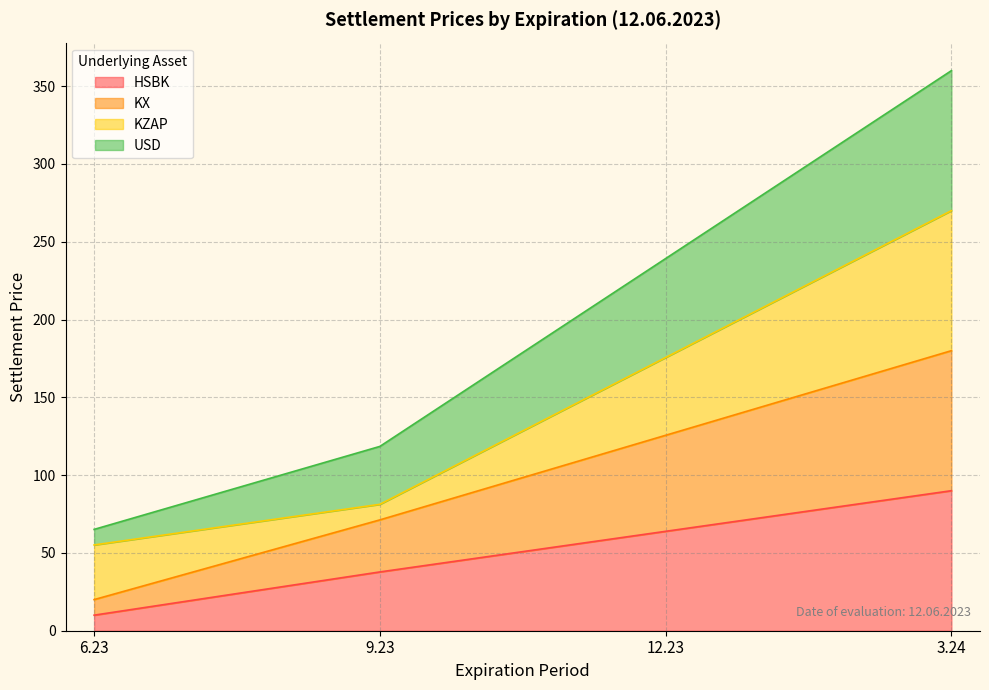

What value does the HSBK series have at 3.24?

90.0